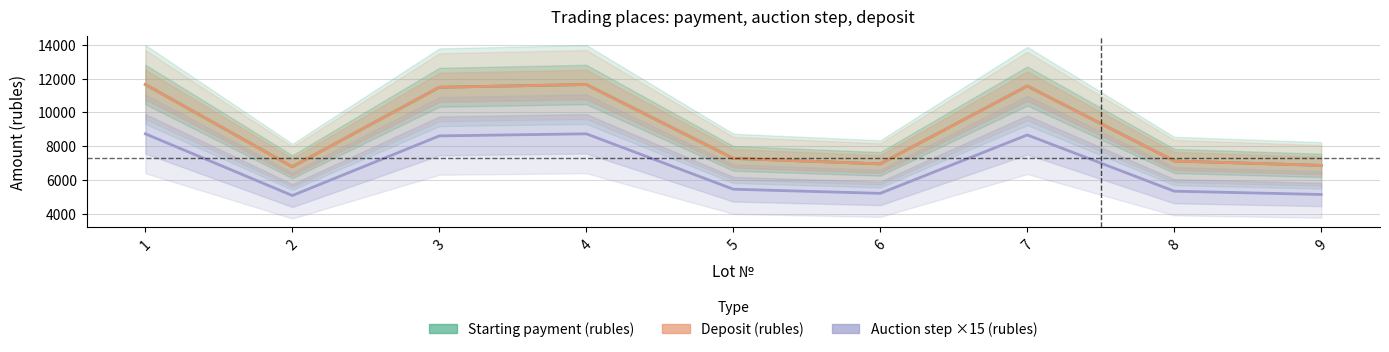

What is the maximum value shown in the chart?

11647.0